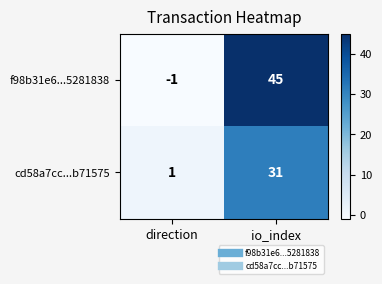

Count the number of categories in the chart.

2